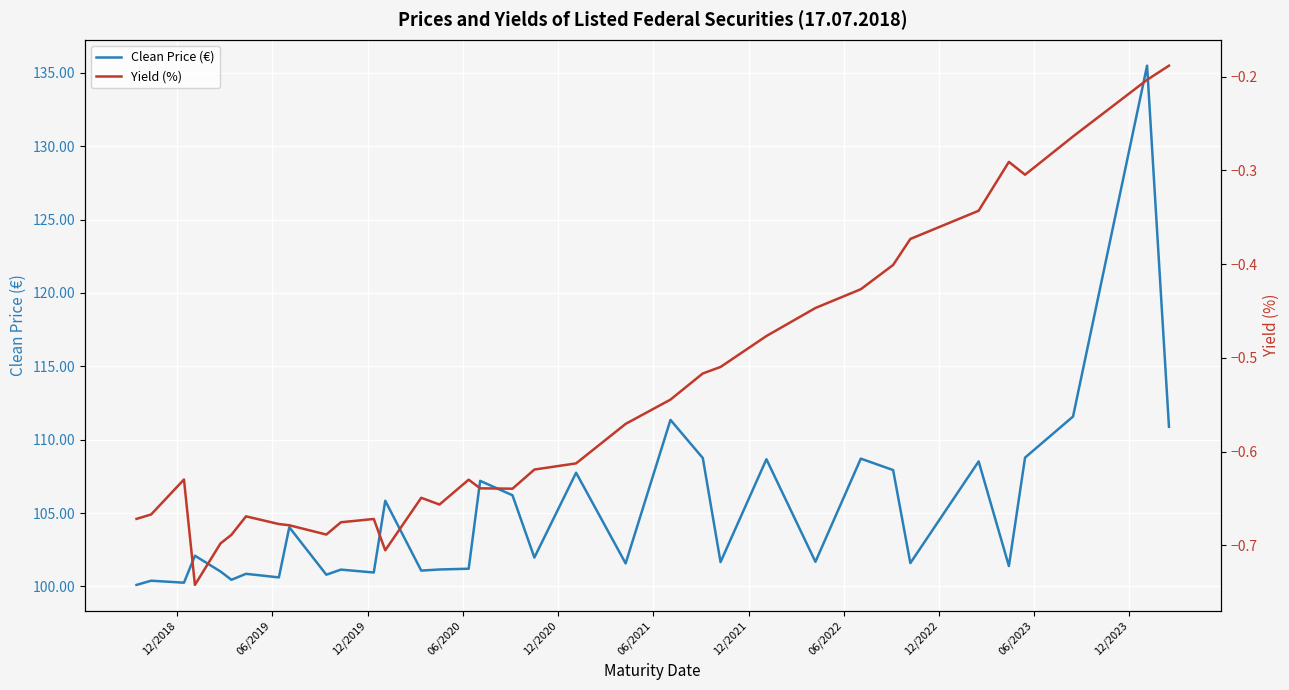

What are all the series names shown in the legend?

Clean Price (€), Yield (%)